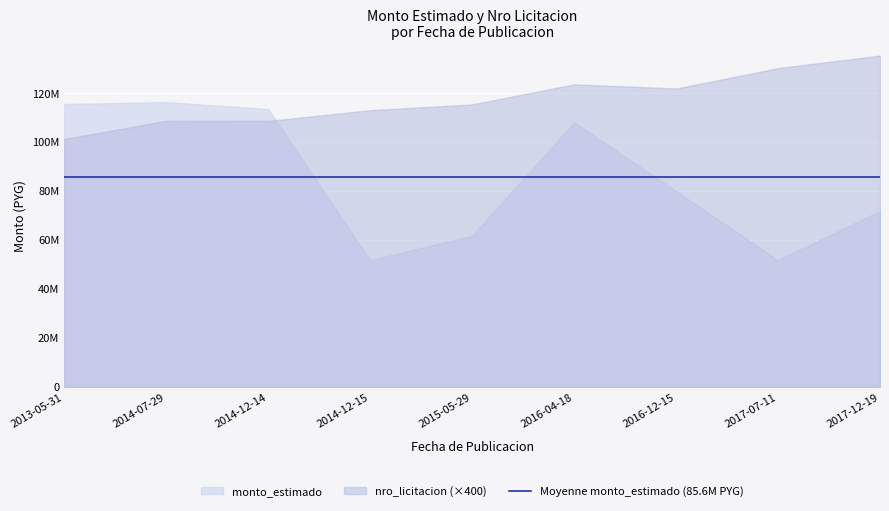

True or false: monto_estimado has a value of 70938374 at 2013-05-31.

False